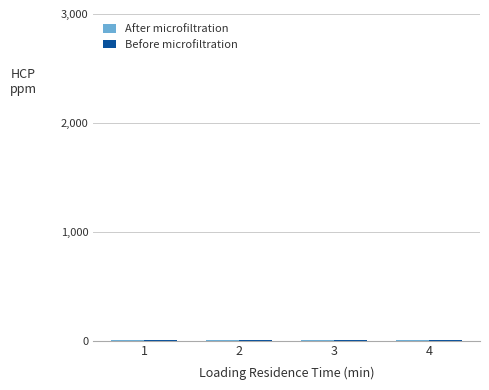

How many groups of bars are there?

4